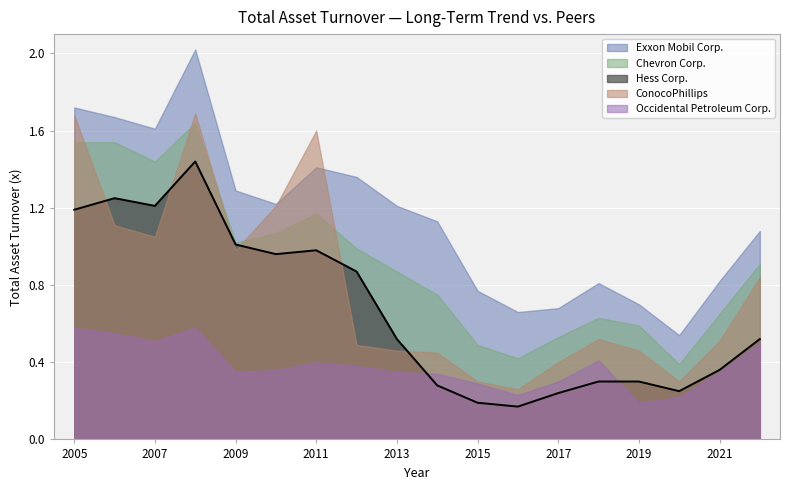

What is the sum of the Hess Corp. values at 2017 and 2015?

0.4